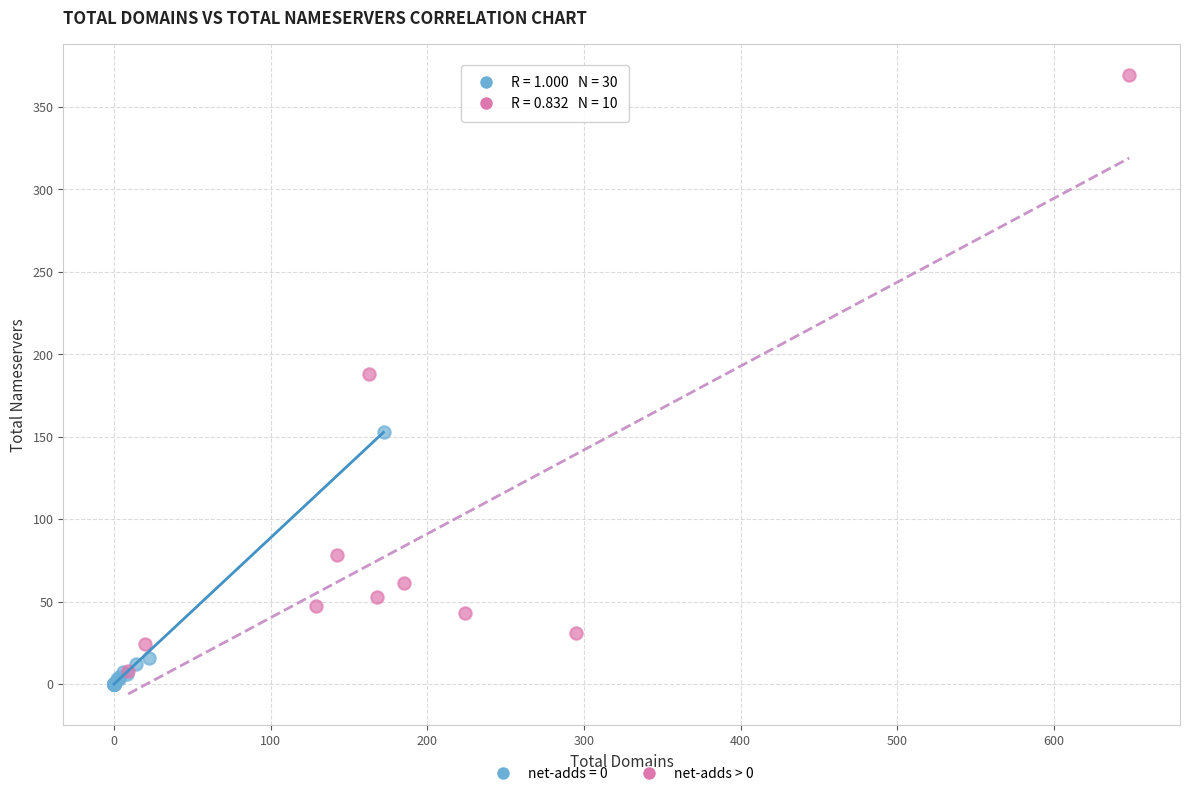

Which series contains the highest Y value?

net-adds > 0